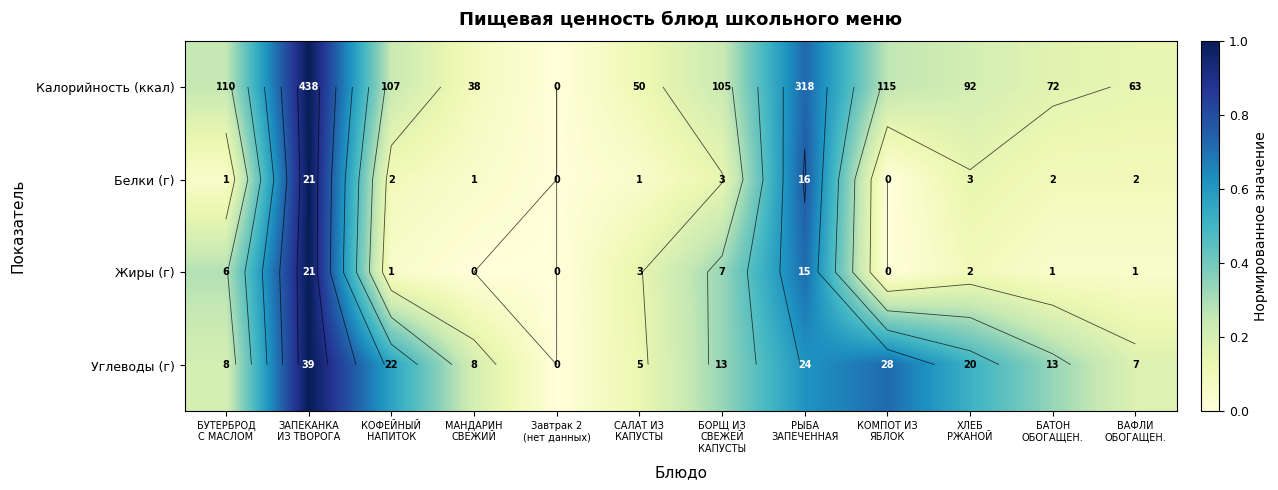

True or false: Белки (г) has a value of 0.1 at КОФЕЙНЫЙ НАПИТОК.

False